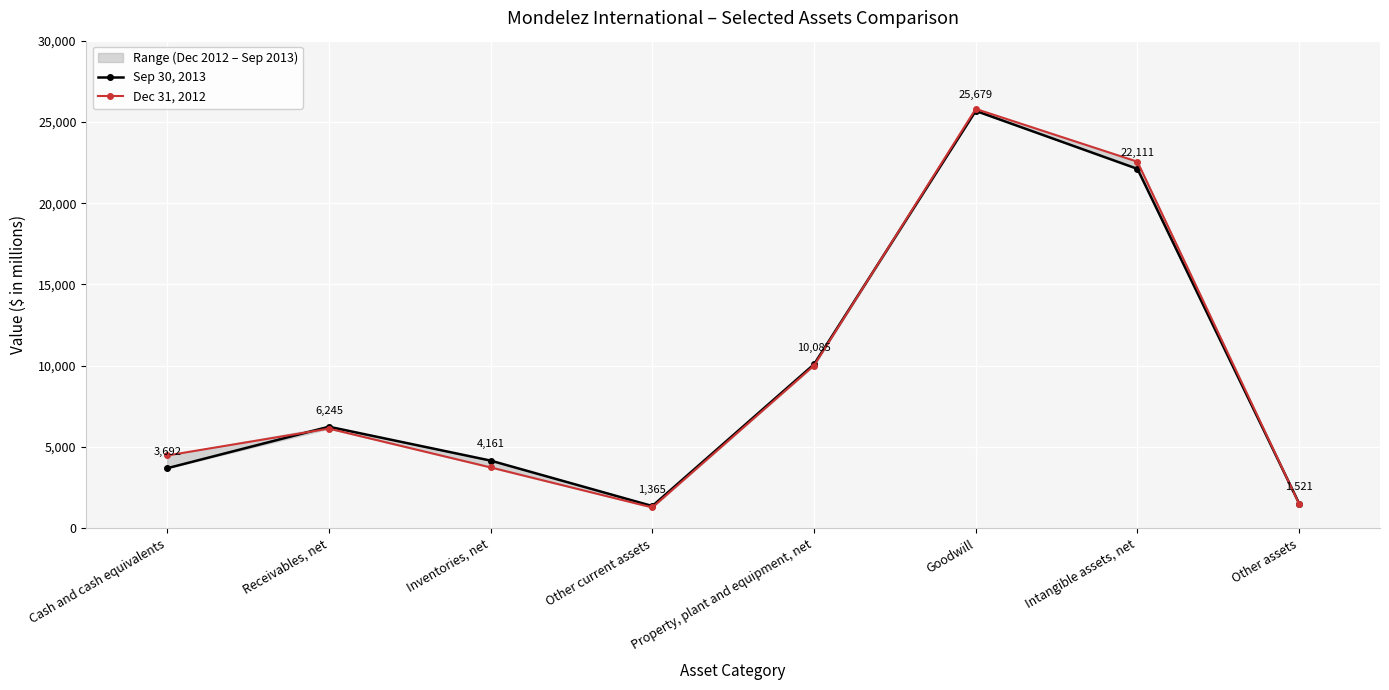

At which label does Dec 31, 2012 first exceed 6129?

Property, plant and equipment, net